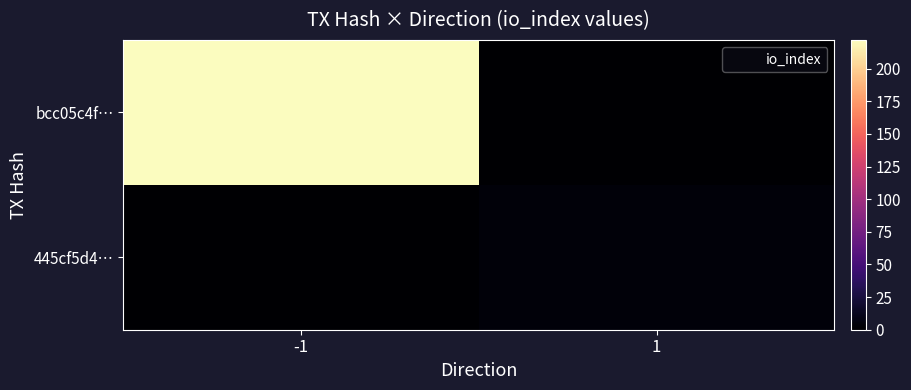

Which has a higher value, 1 or -1?

-1